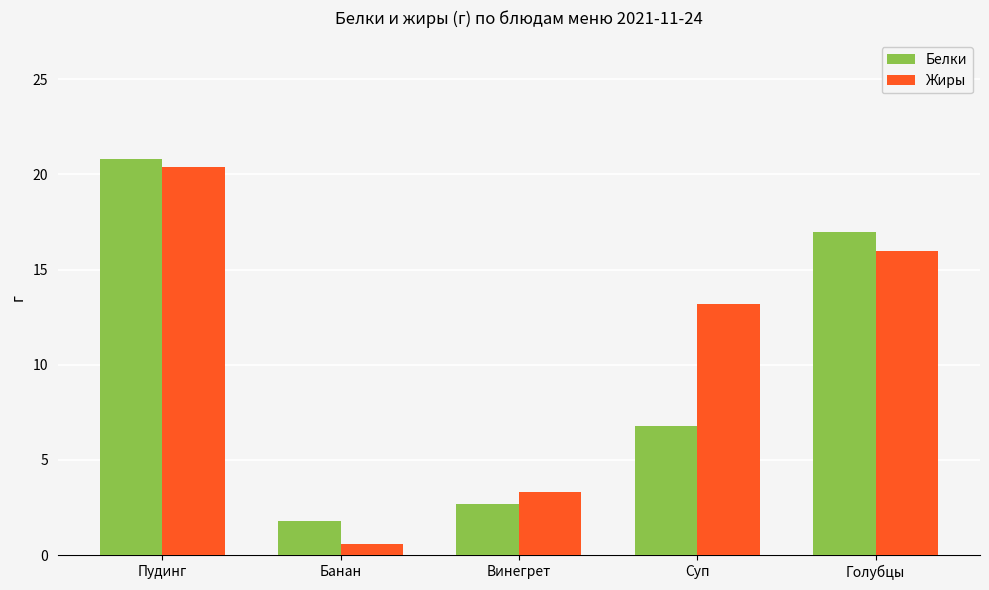

What are all the series names shown in the legend?

Белки, Жиры